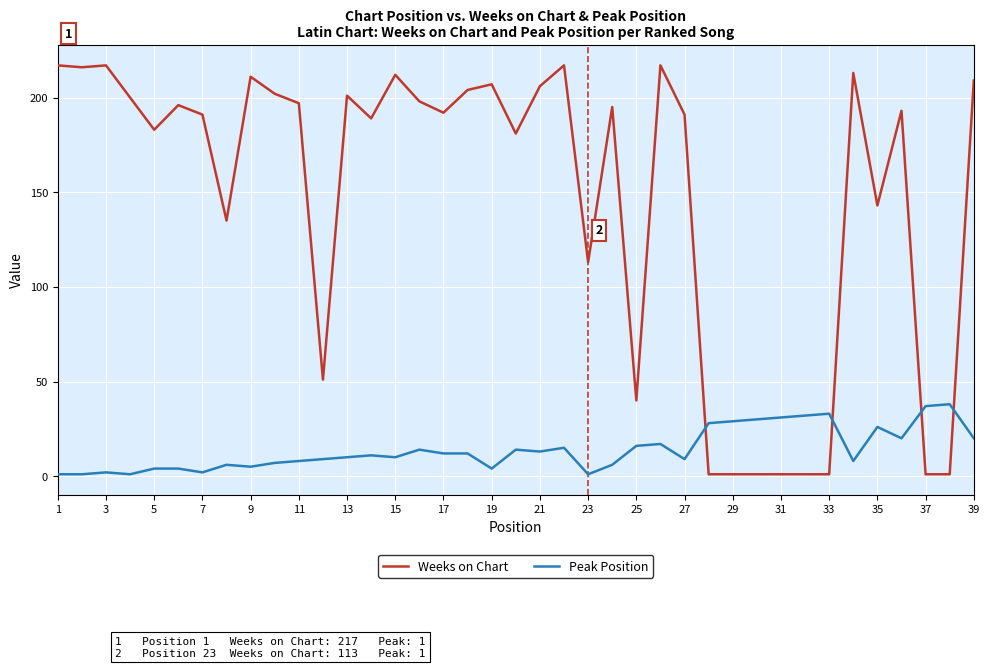

What is the difference between the maximum and minimum values in the Peak Position series?

37